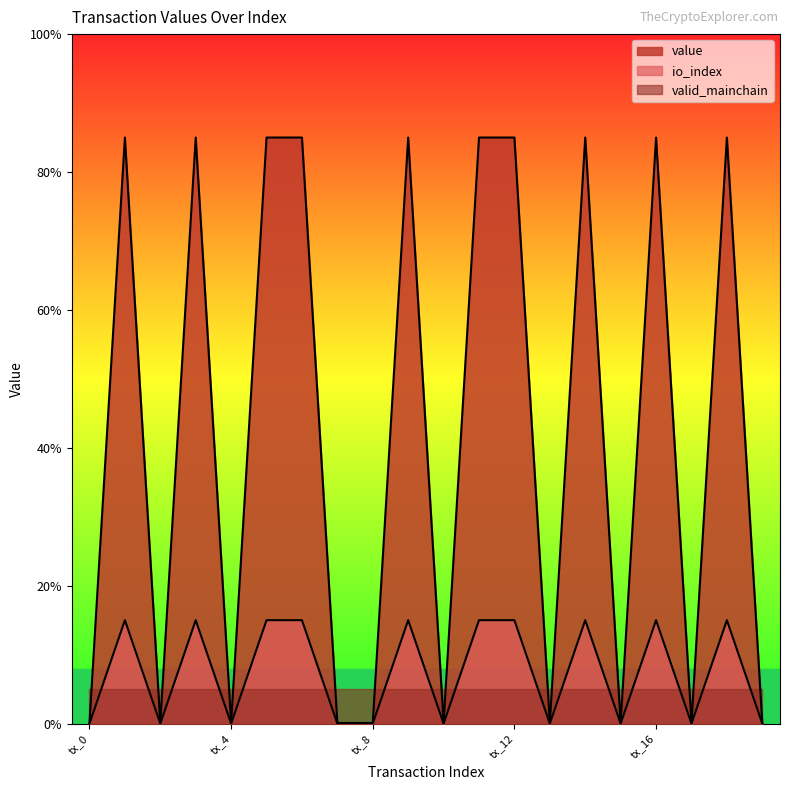

True or false: io_index has more than 0 interior local peaks.

True